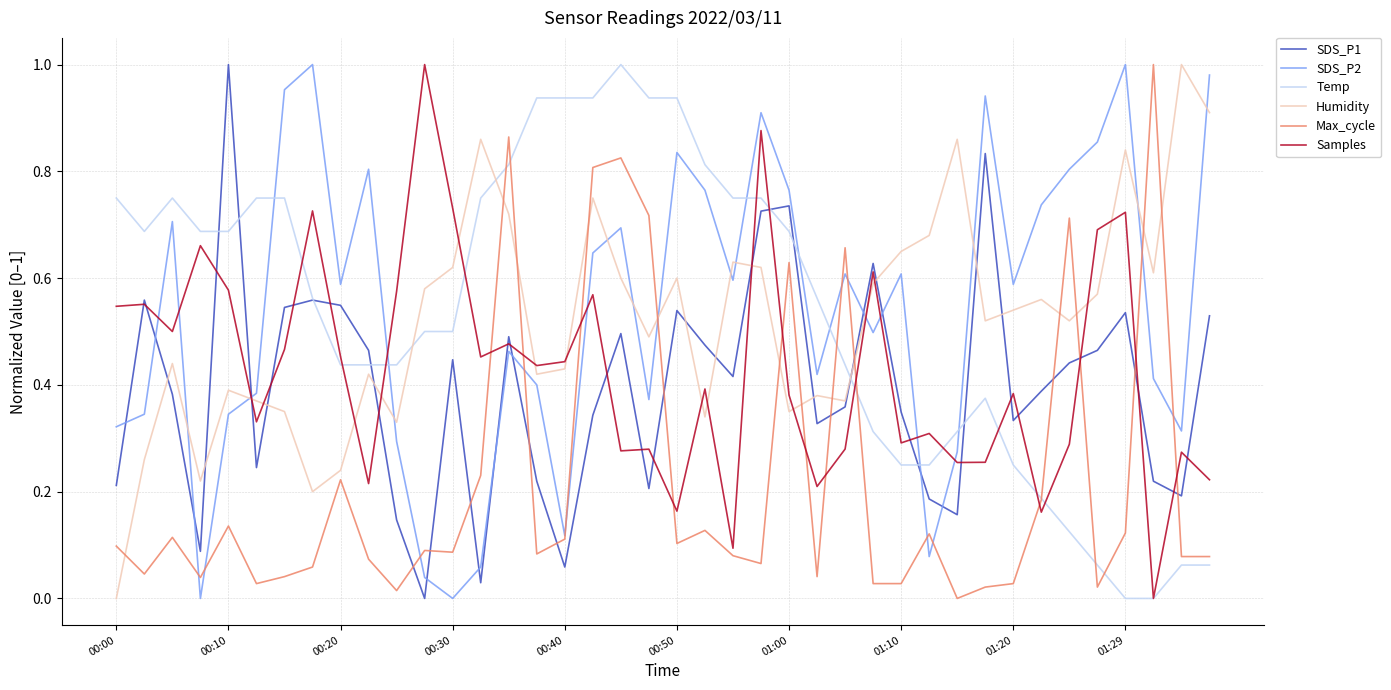

True or false: SDS_P1 and Humidity intersect in this chart.

True